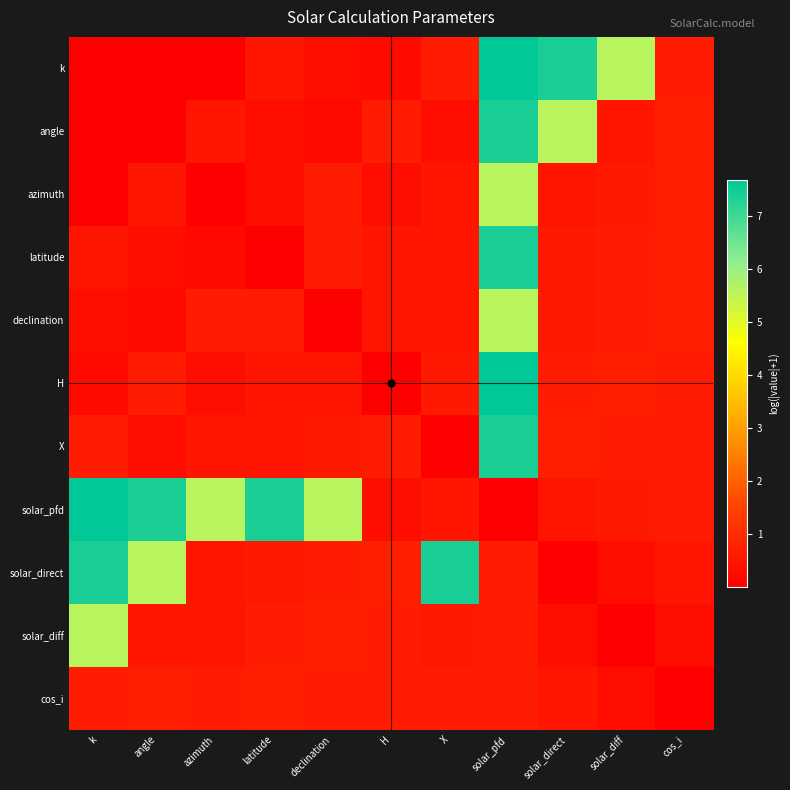

What is the total value across all series at H?

5.2